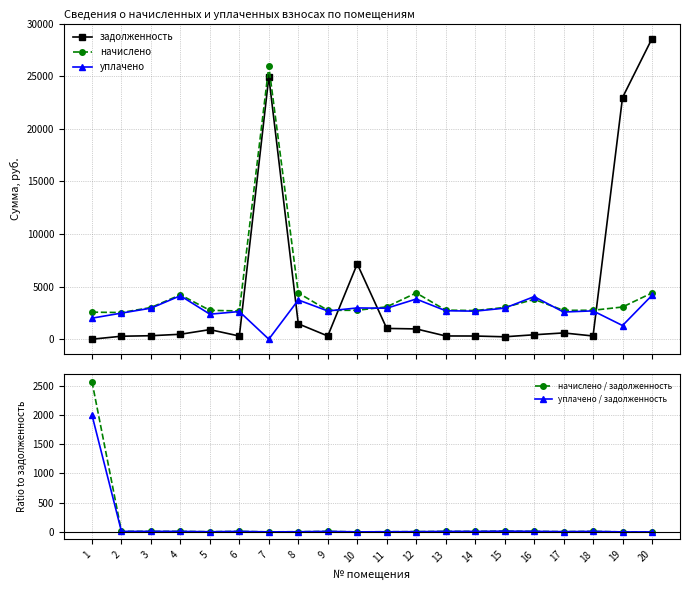

How many times do уплачено and задолженность cross each other?

5